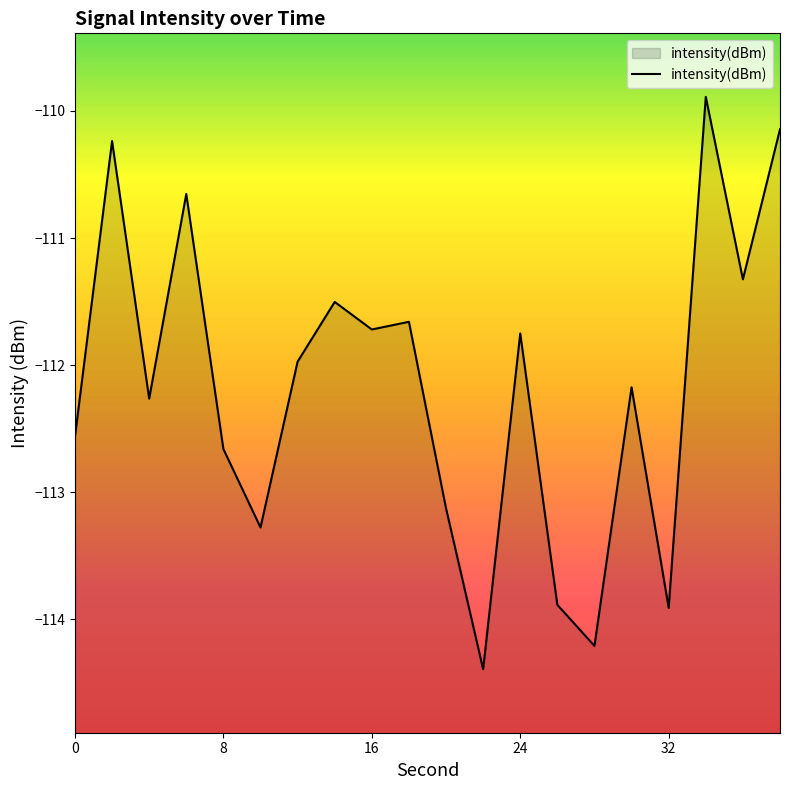

The value at 20 is -113.1. True or false?

True